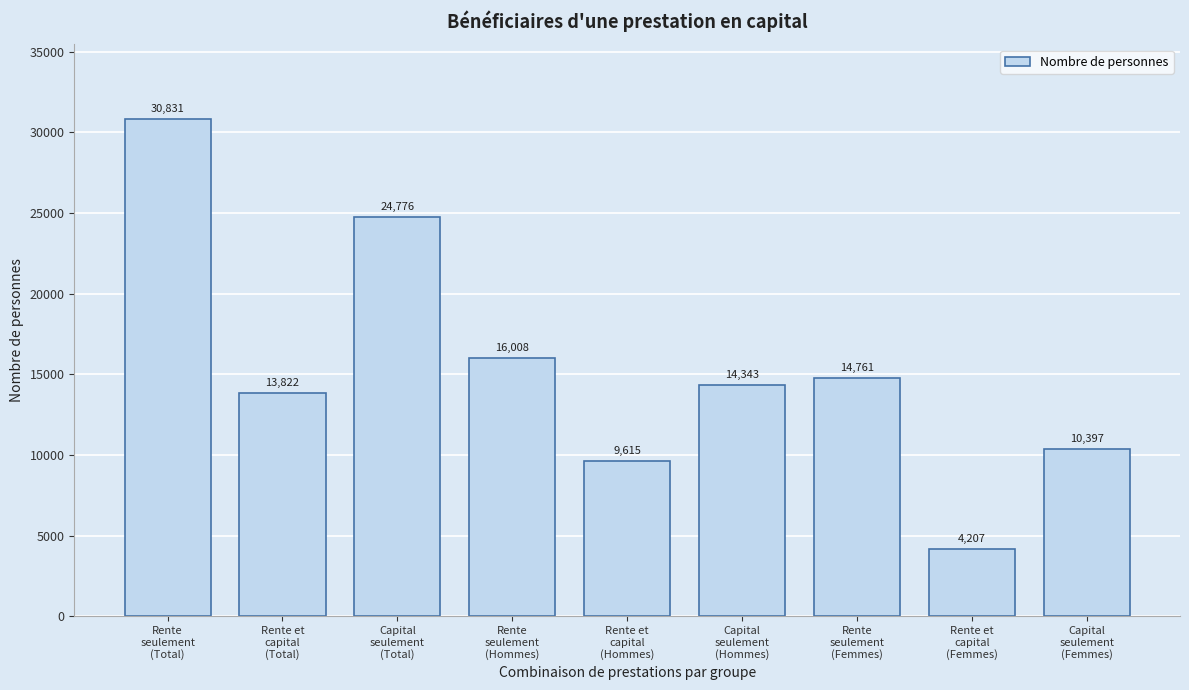

Reading left to right, extract all data points from this chart.

30831	13822	24776	16008	9615	14343	14761	4207	10397